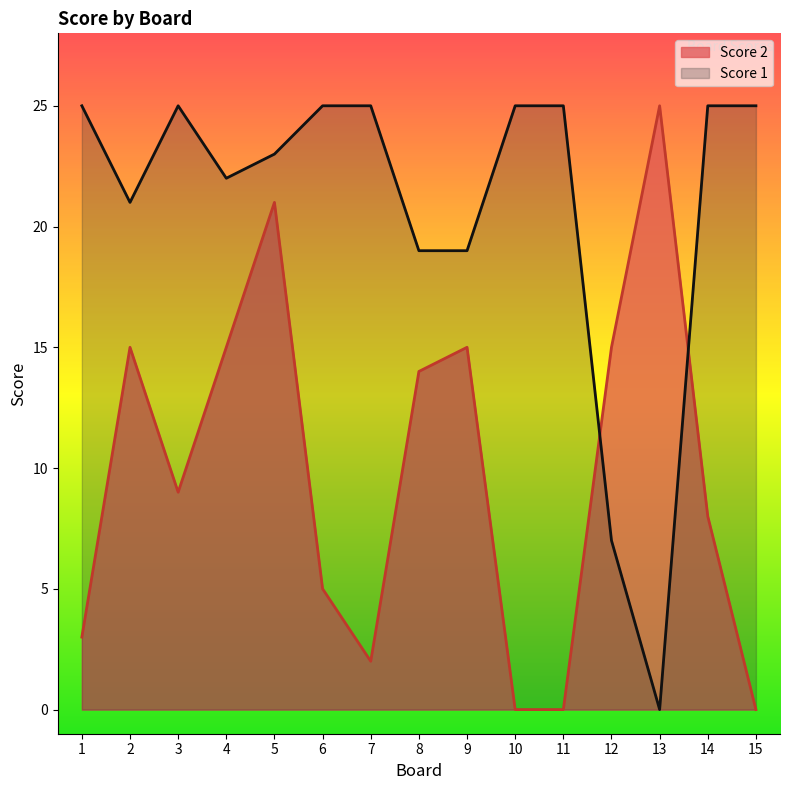

The Score 1 series shows 25 at 15. True or false?

True